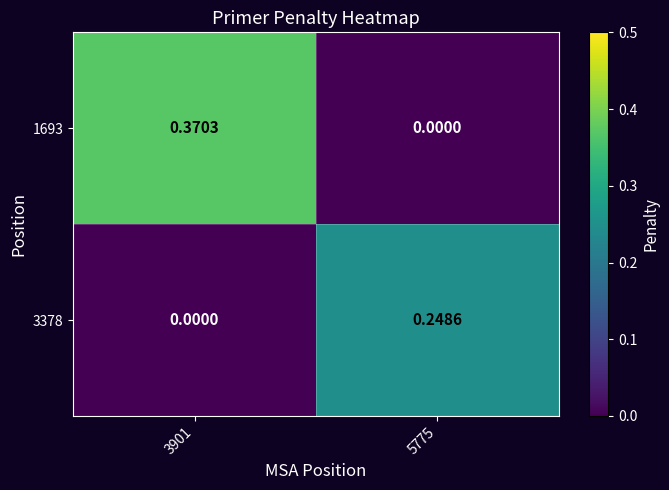

Which label corresponds to the largest value in the chart?

3901